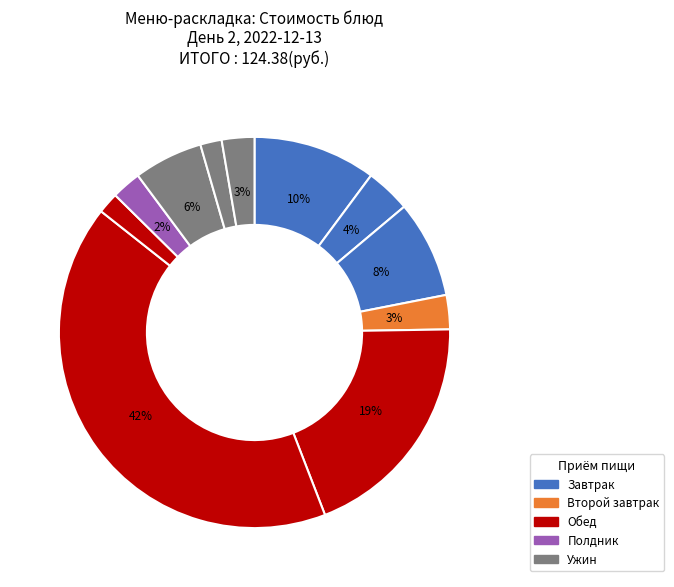

How many segments does this pie chart have?

11